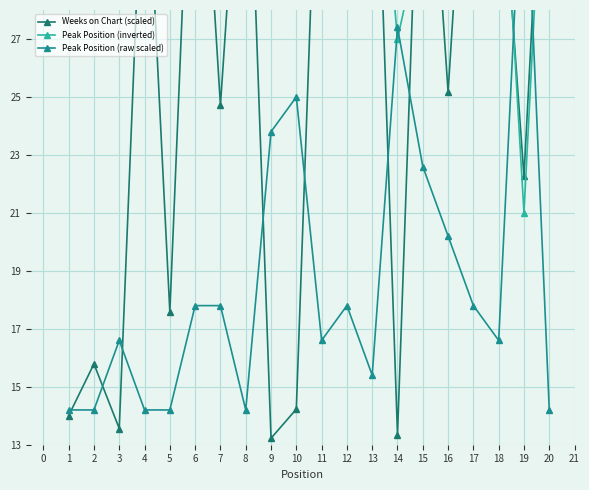

What is the value of the Weeks on Chart (scaled) point at the 1st from the left?

14.0